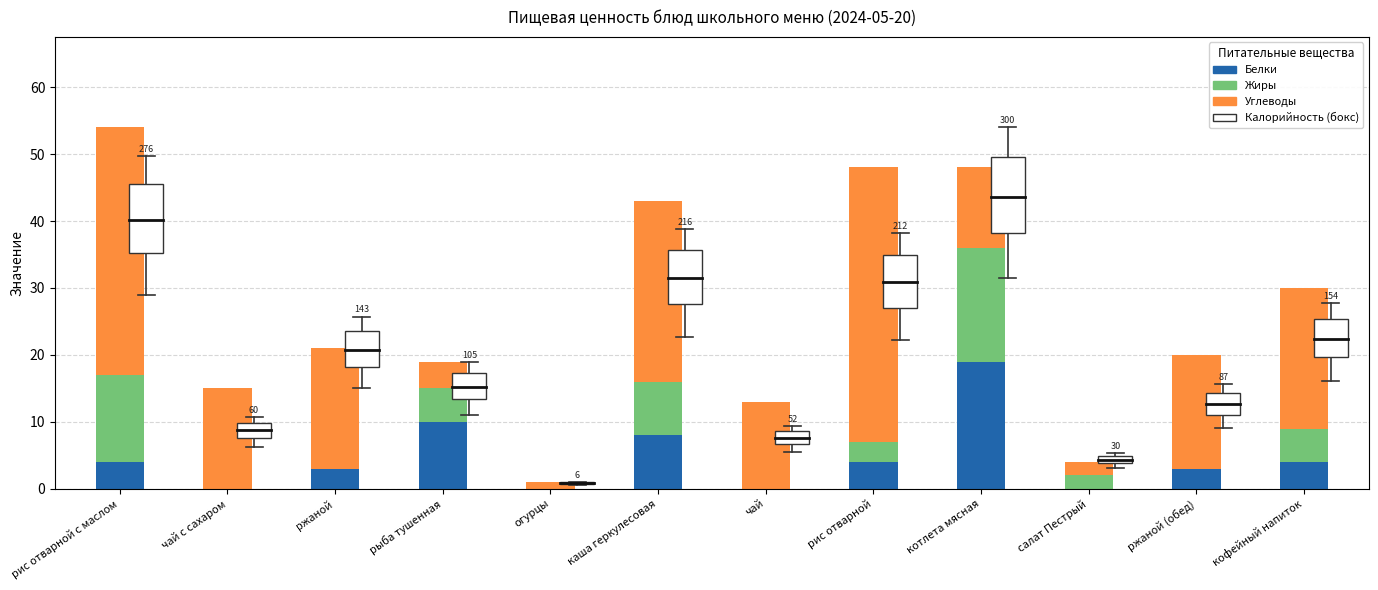

At which category is the sum across all series the highest?

рис отварной с маслом